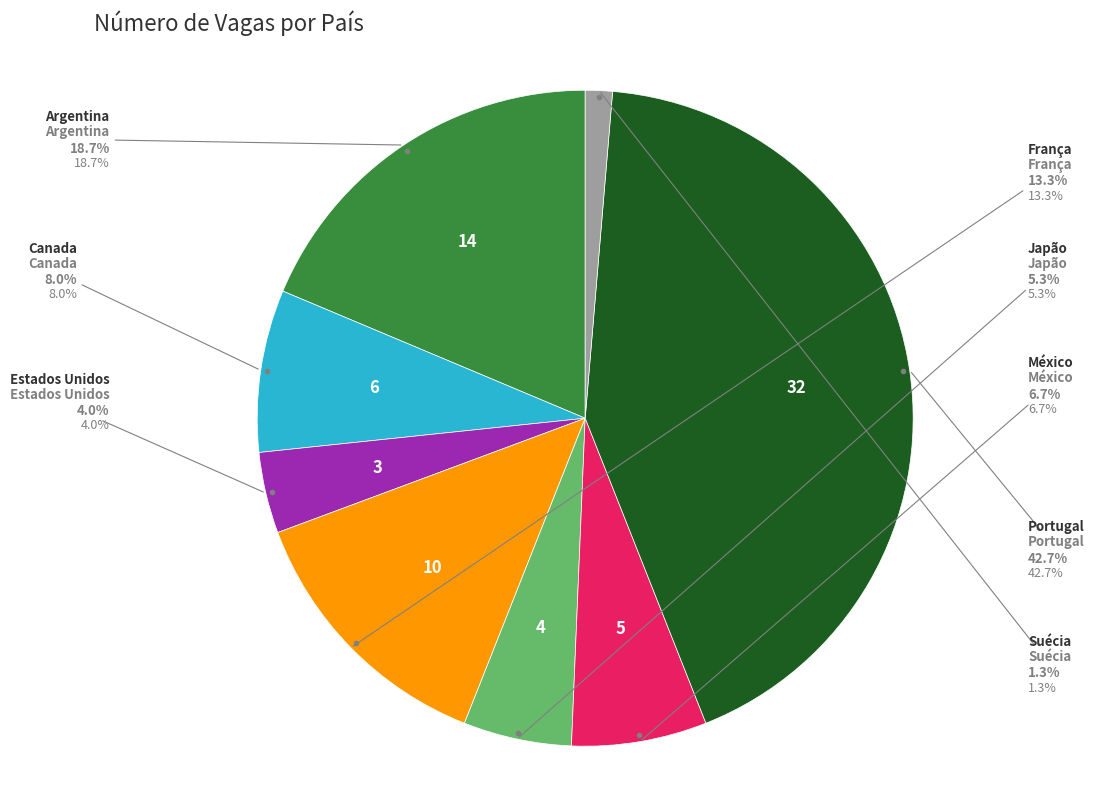

Does Argentina represent more than half of the total?

No